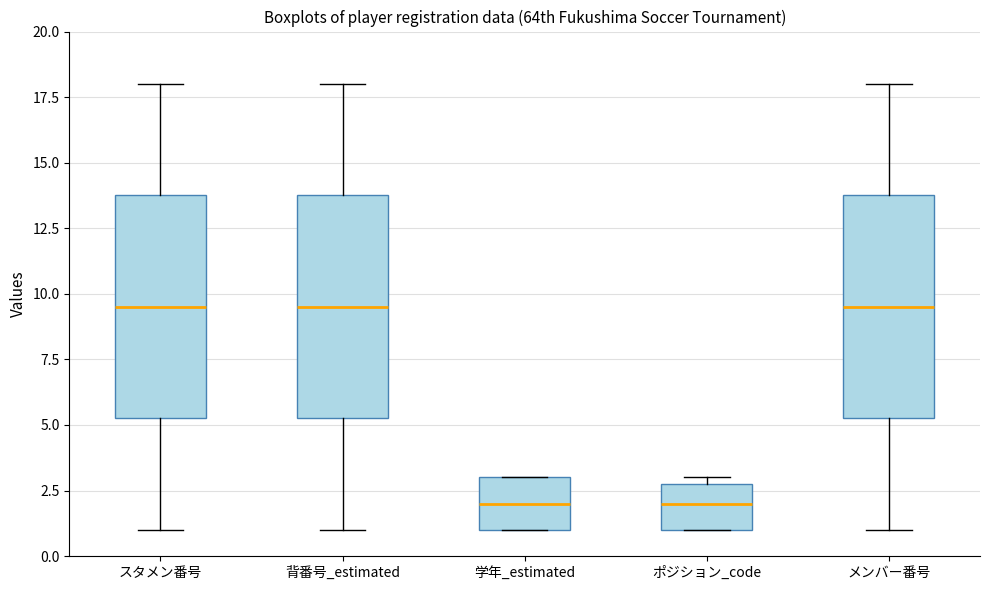

Where does the median line of the box for 学年_estimated sit on the y-axis? The values are not printed on the chart, so give them approximately, as read against the axis.

2.0